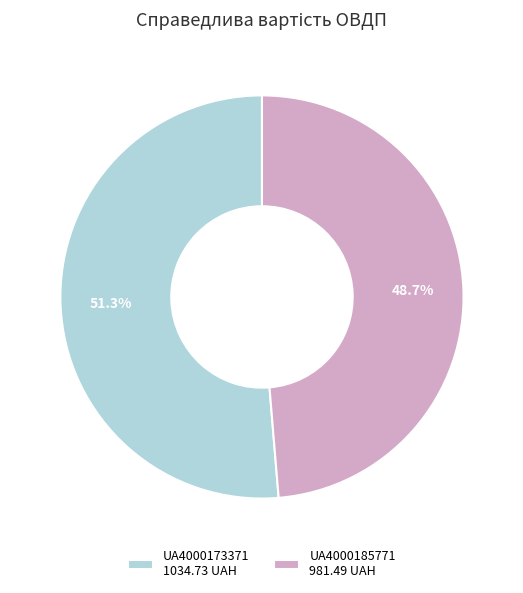

Do UA4000173371 and UA4000185771 together represent more than half of the pie?

Yes